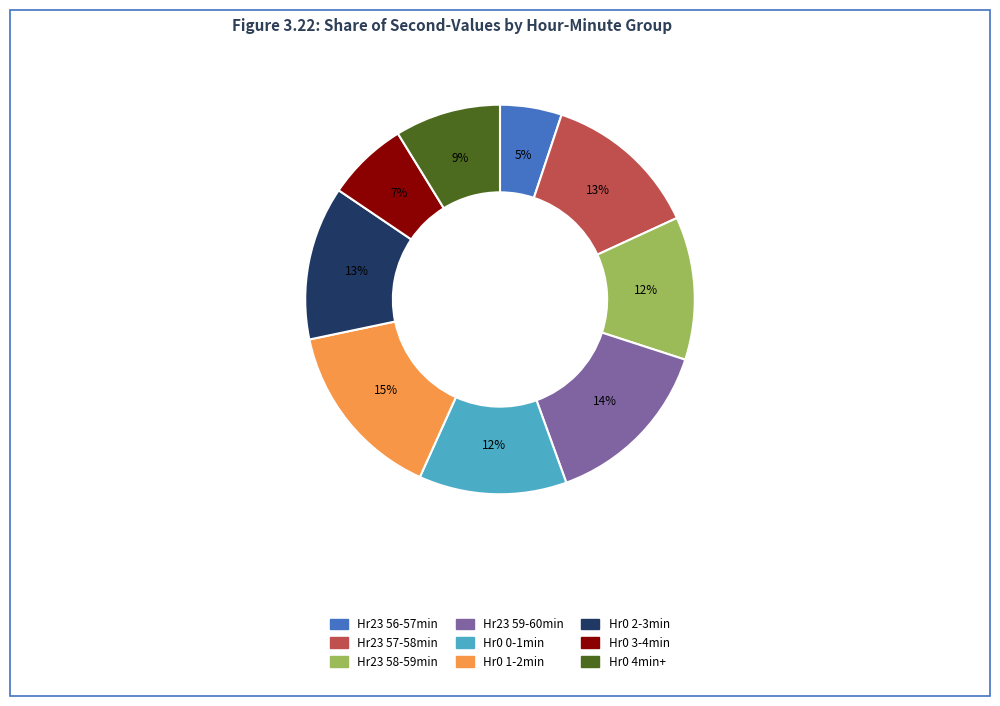

Is there a majority slice in this chart?

No